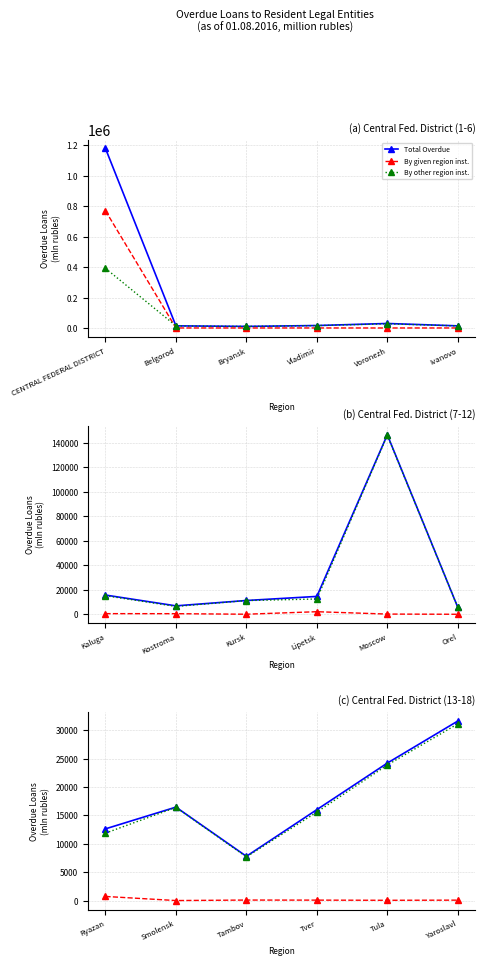

How many categories are shown in the chart?

6